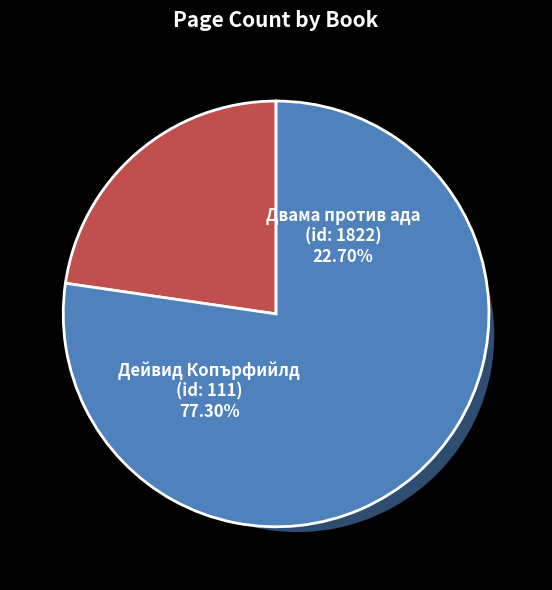

What percentage do Двама против ада
(id: 1822) and Дейвид Копърфийлд
(id: 111) together represent?

100.0%